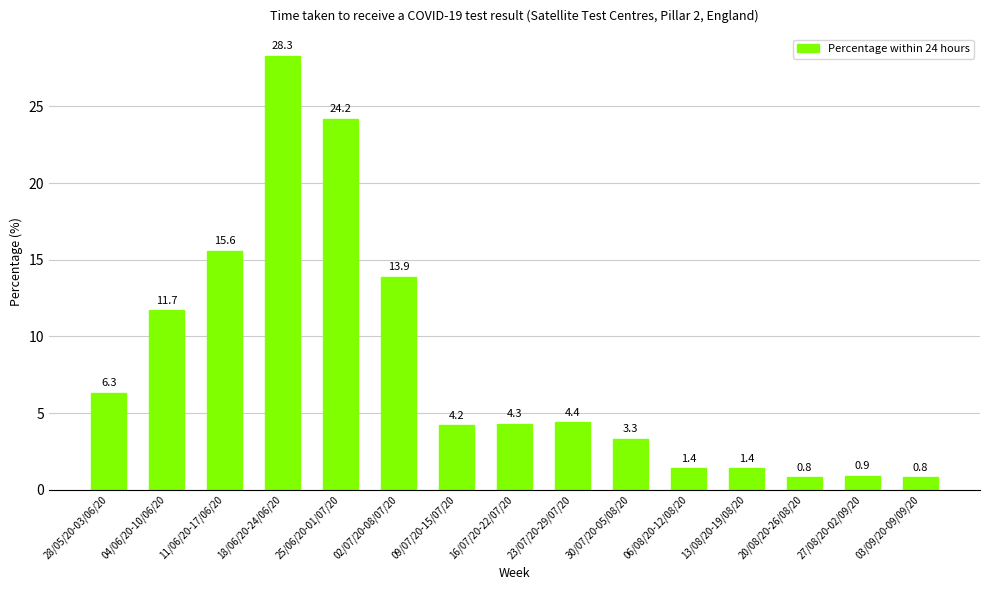

What is the smallest value displayed?

0.8